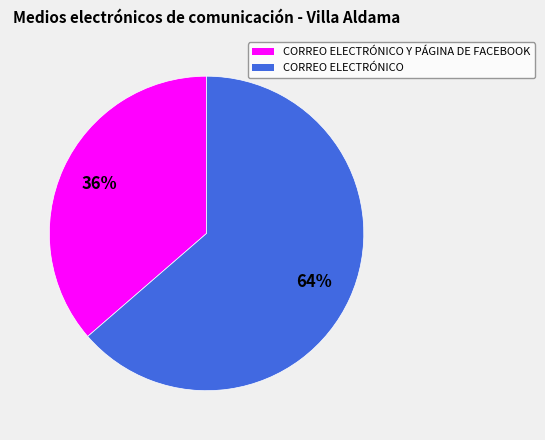

To the nearest percent, what is the average slice percentage?

50%